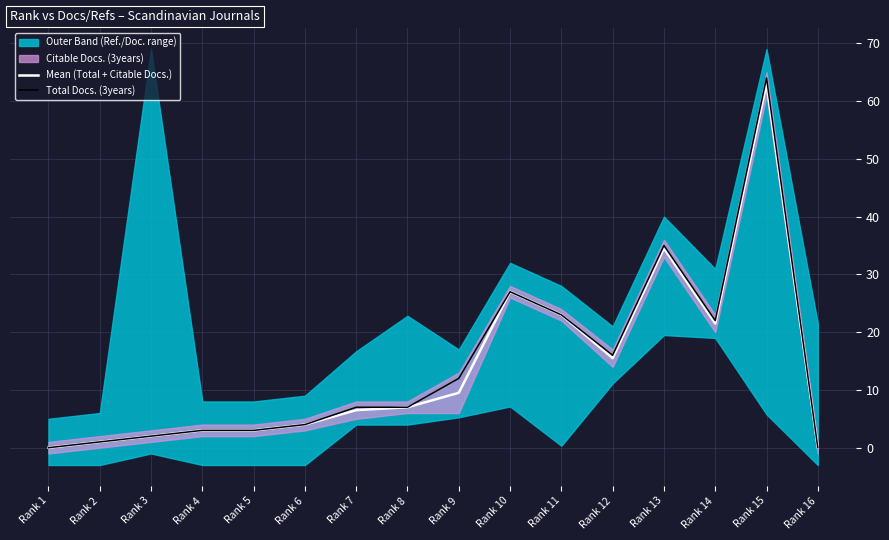

What is the difference between the second highest and second lowest values in the Mean (Total + Citable Docs.) series?

34.5